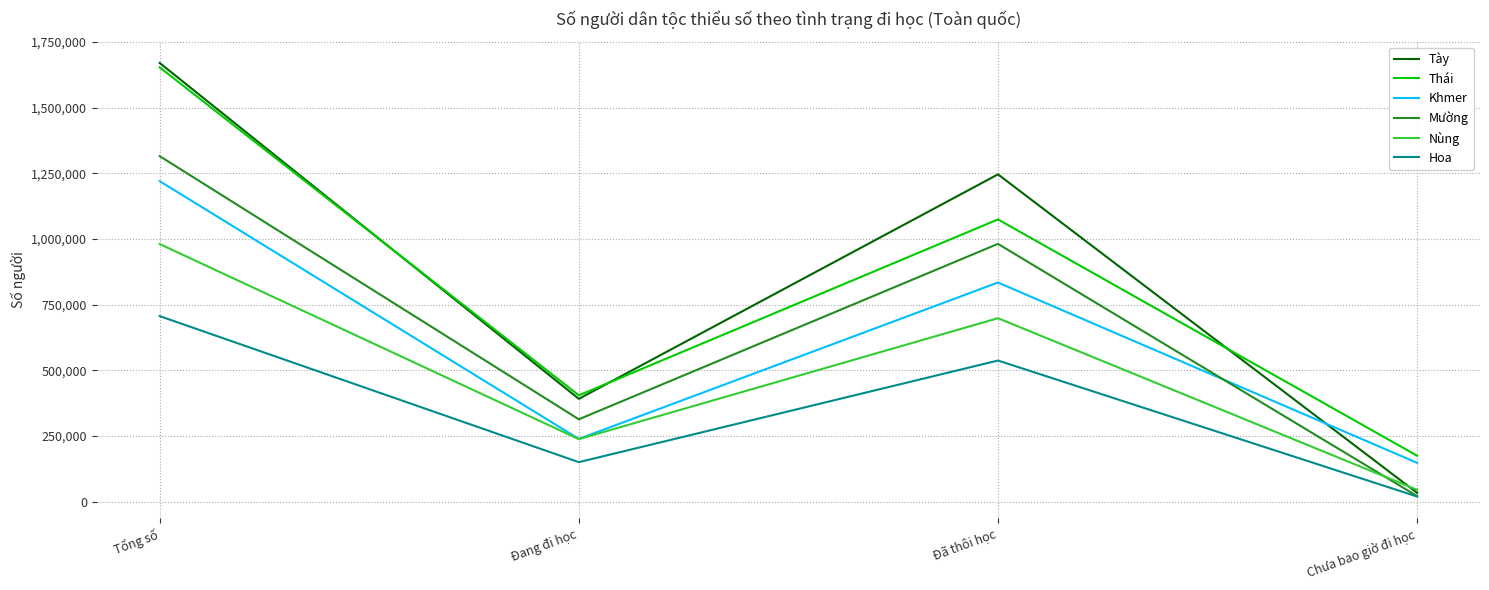

Reading left to right, extract all data points from this chart.

Tày: 1670243	391147	1246011	33085
Thái: 1653645	404528	1074496	174621
Khmer: 1220123	238596	834116	147411
Mường: 1315473	313273	981360	20840
Nùng: 980651	237745	698277	44629
Hoa: 706238	150052	537047	19139